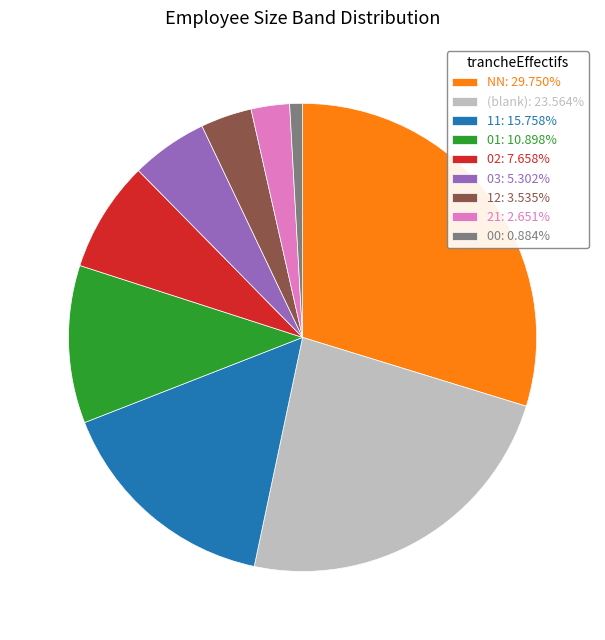

Combined, do 03: 5.302% and 01: 10.898% account for over 50%?

No